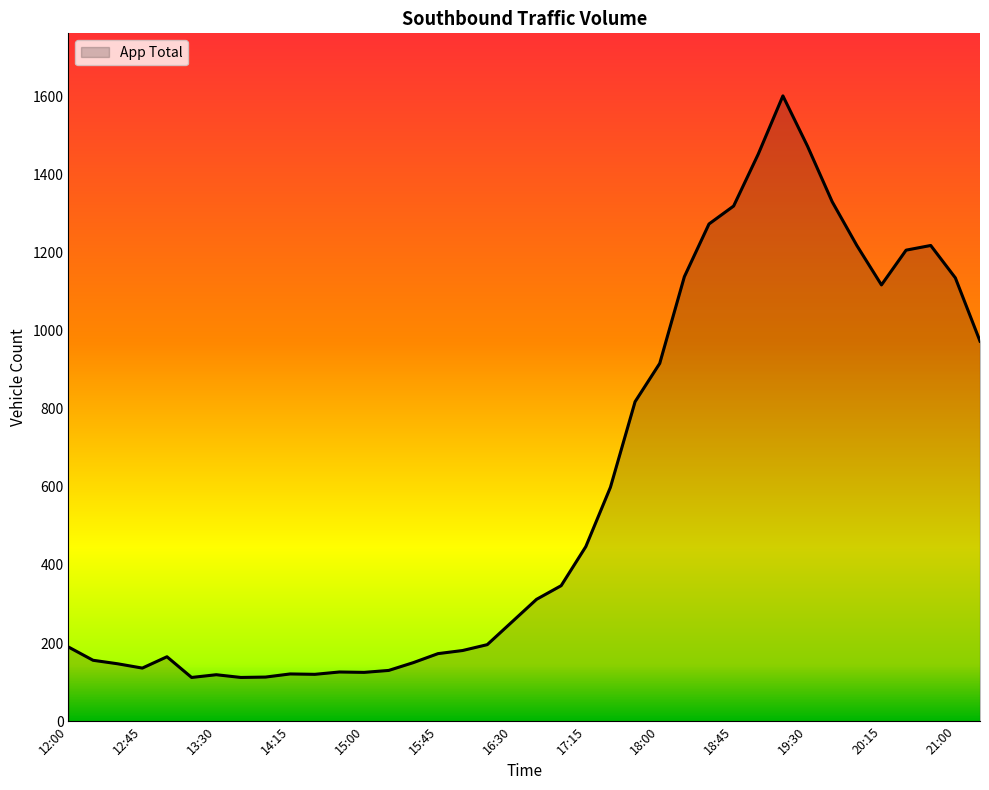

What is the maximum value shown in the chart?

1601